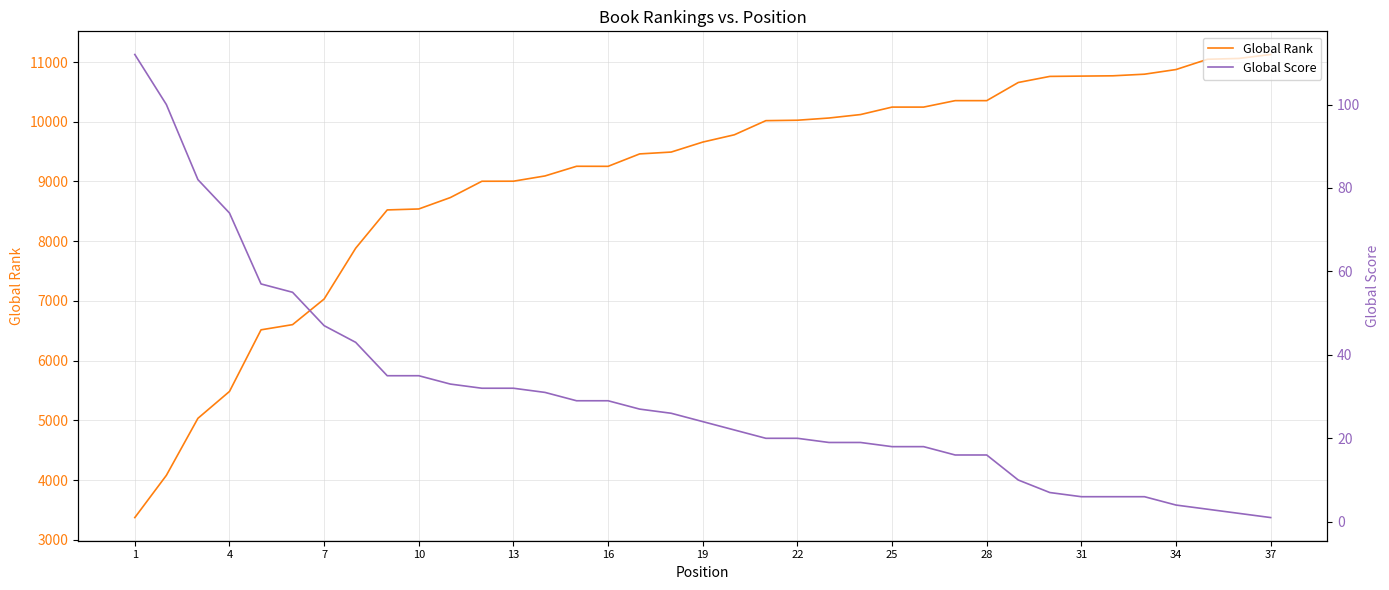

Which category has the highest value across all series?

37